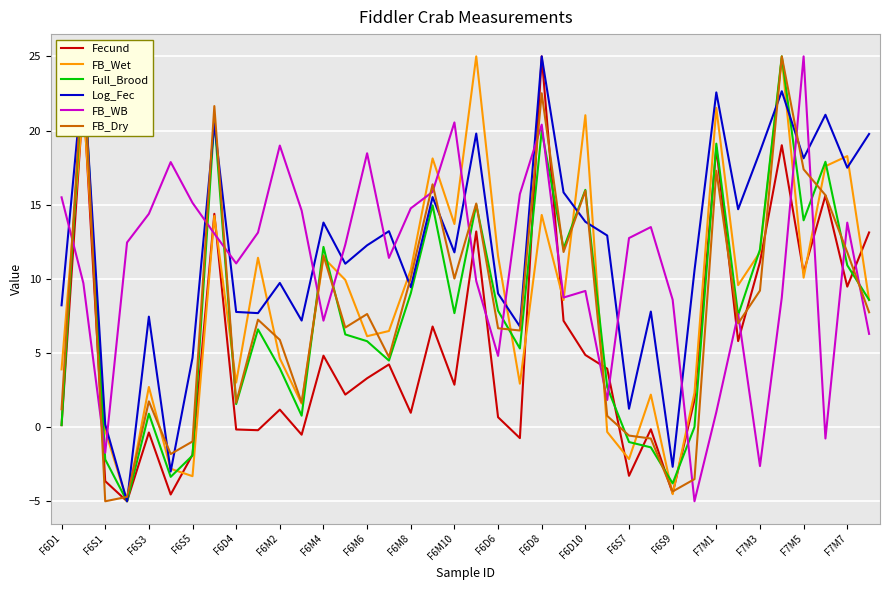

Which series ends up on top after the final intersection of Fecund and FB_WB?

Fecund